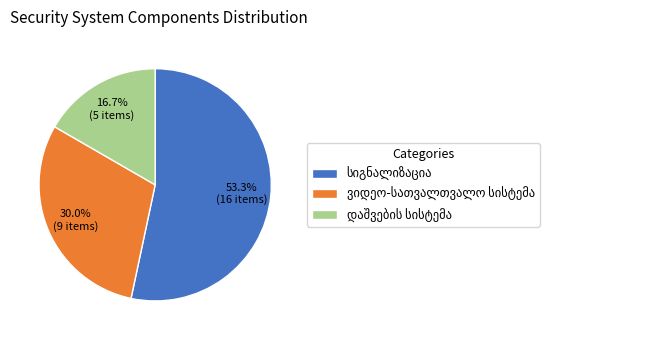

Is there any slice that represents more than half of the pie?

Yes